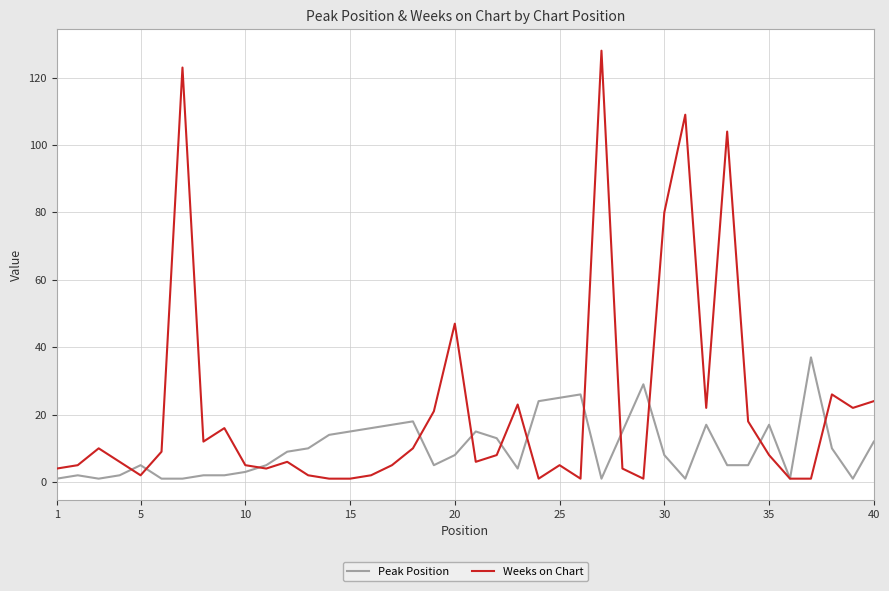

List the series in order of their overall mean, highest first.

Weeks on Chart, Peak Position